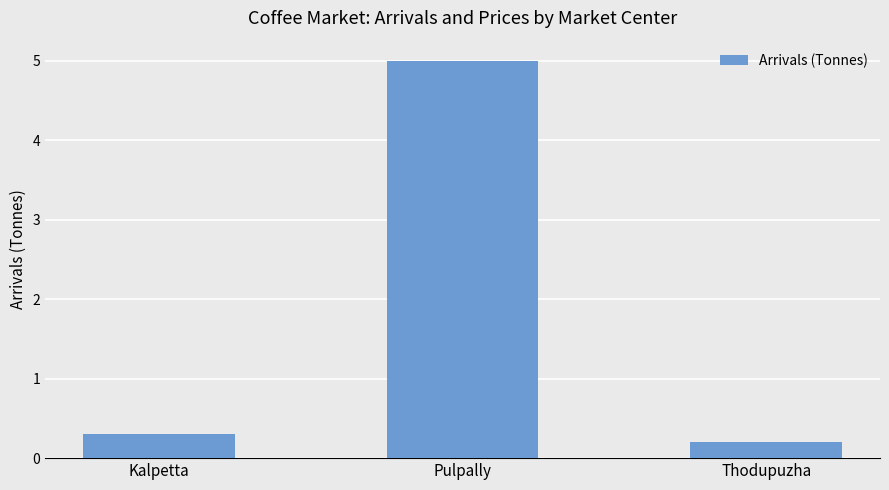

At which category does the chart reach its peak across all series?

Pulpally